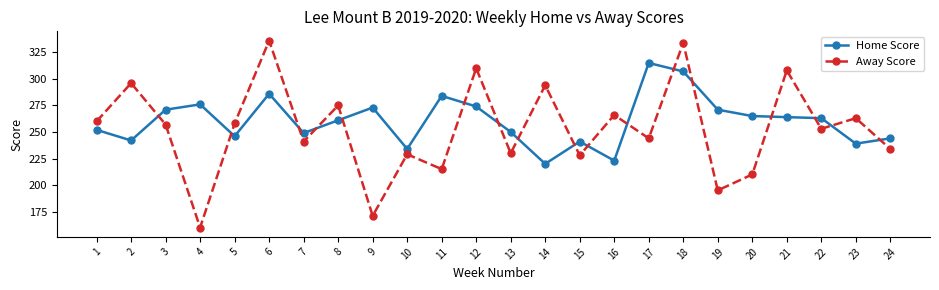

List the series in order of their peak value, highest first.

Away Score, Home Score